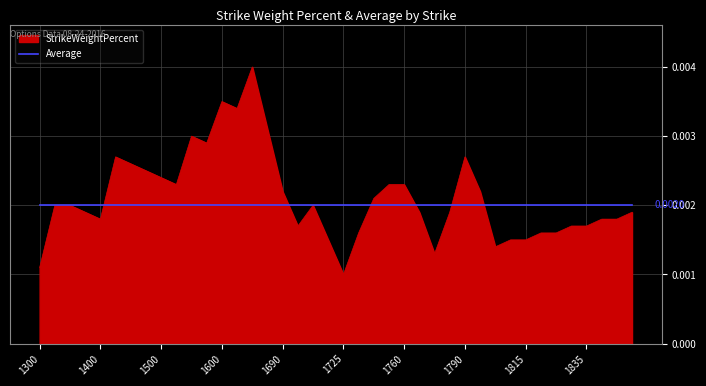

Rank the series by their maximum value, from highest to lowest.

StrikeWeightPercent, Average